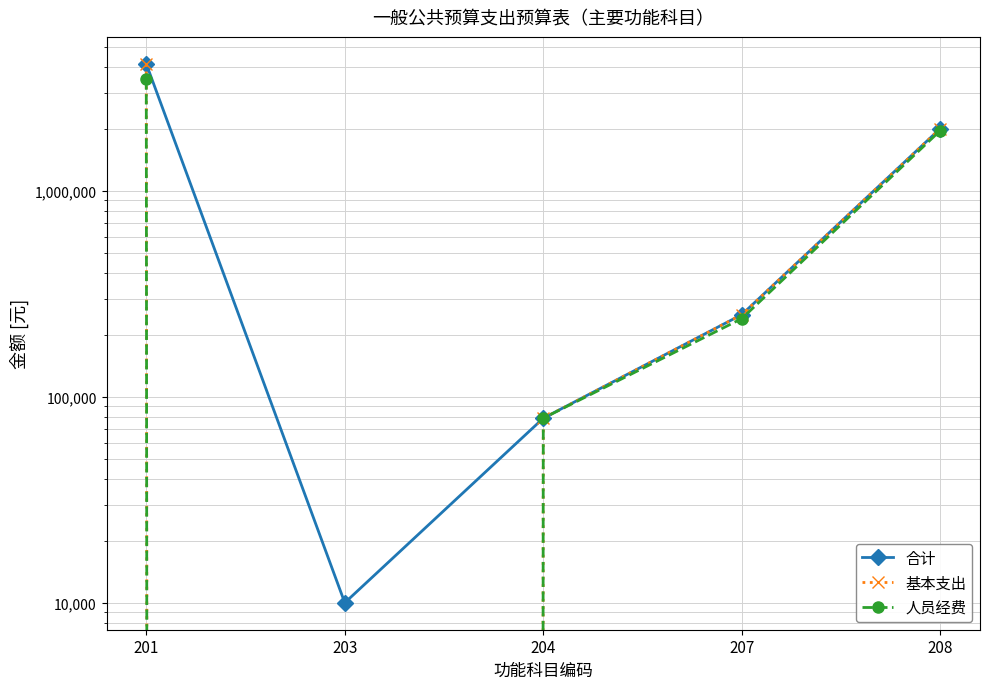

How many lines are shown in the chart?

3